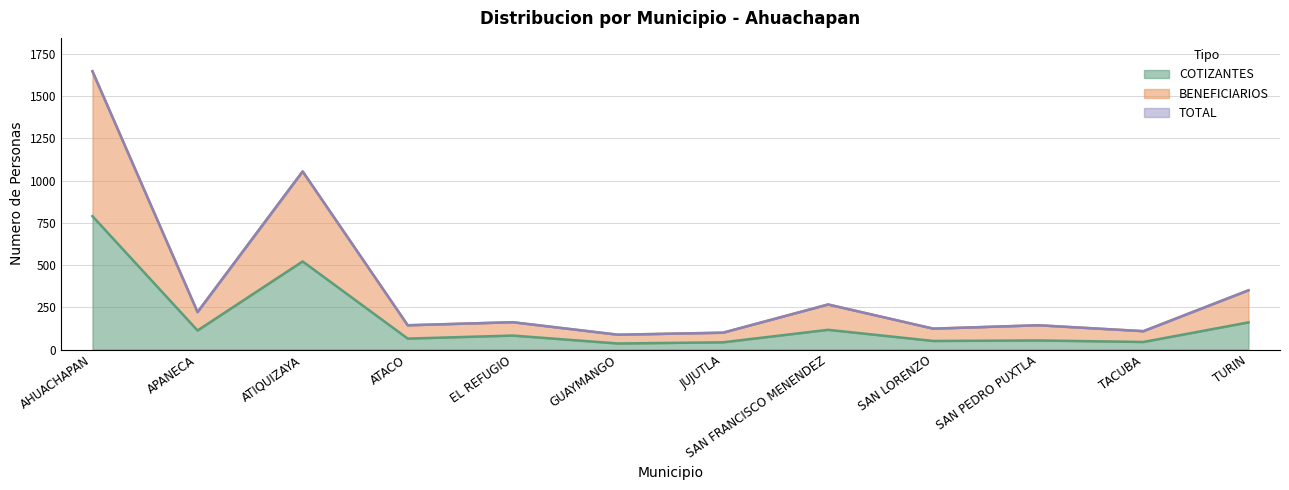

How many lines are shown in the chart?

3